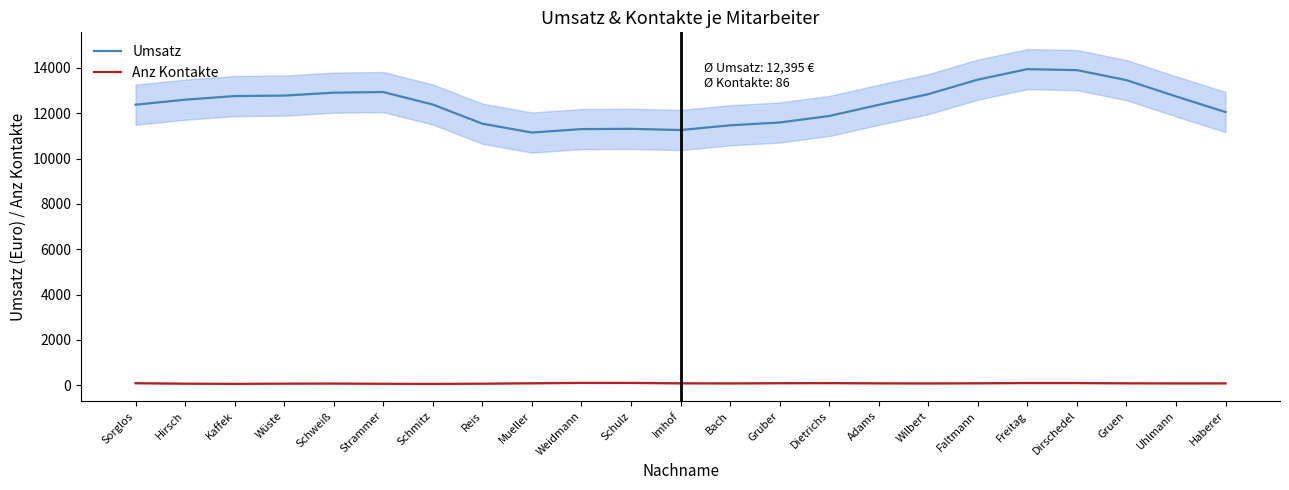

True or false: Umsatz has a value of 12372.7 at Adams.

True